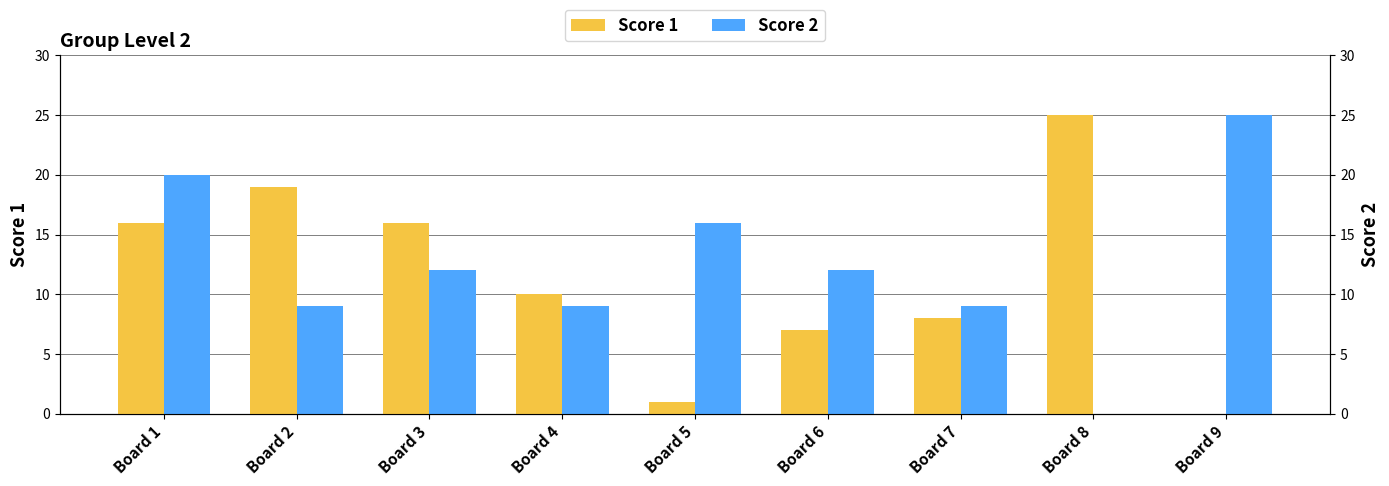

Which series has the largest total across all categories?

Score 2